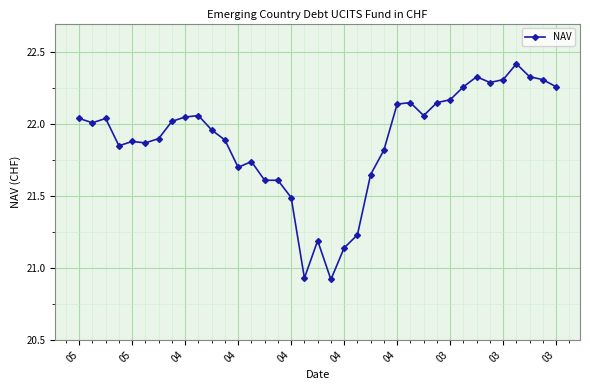

True or false: the data has more than 1 interior local peaks.

True